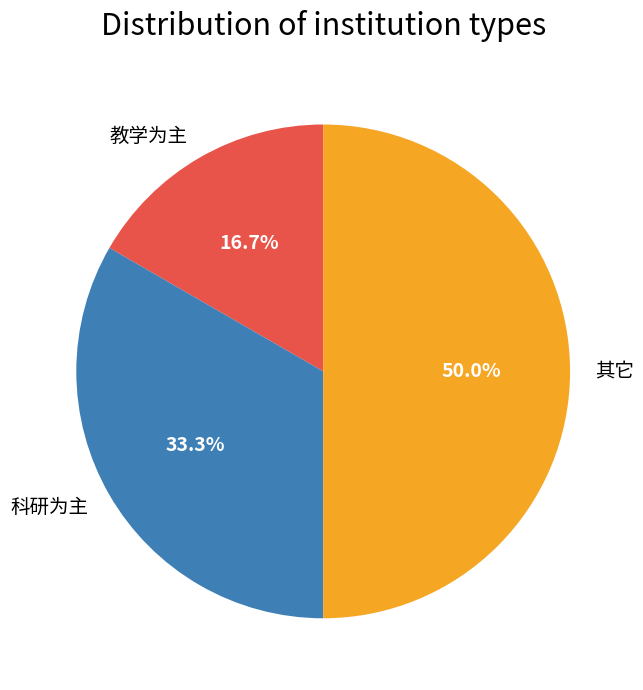

Which has a higher value, 其它 or 科研为主?

其它